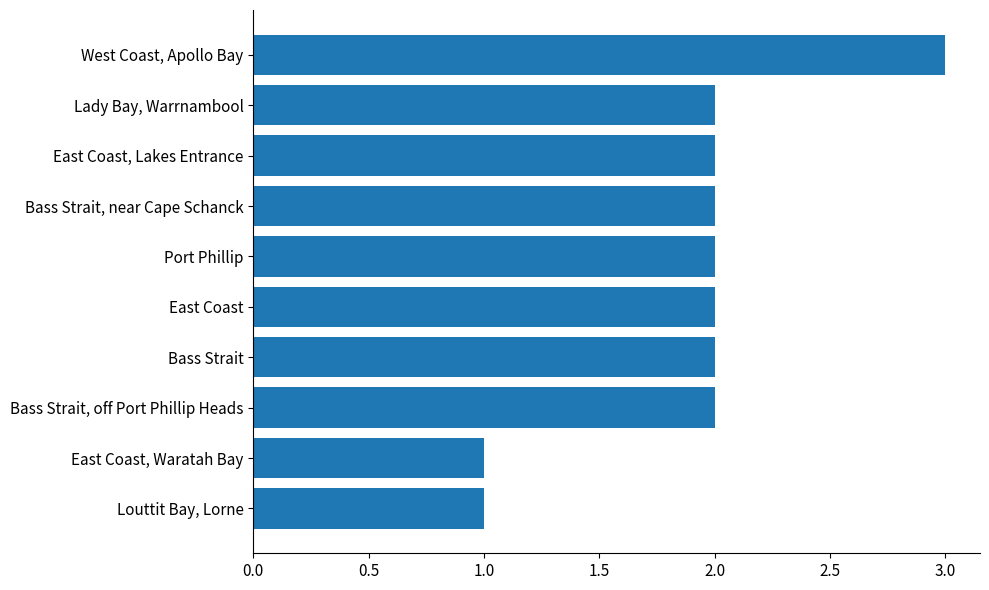

Reading top to bottom, what are all the values shown in this chart?

3	2	2	2	2	2	2	2	1	1